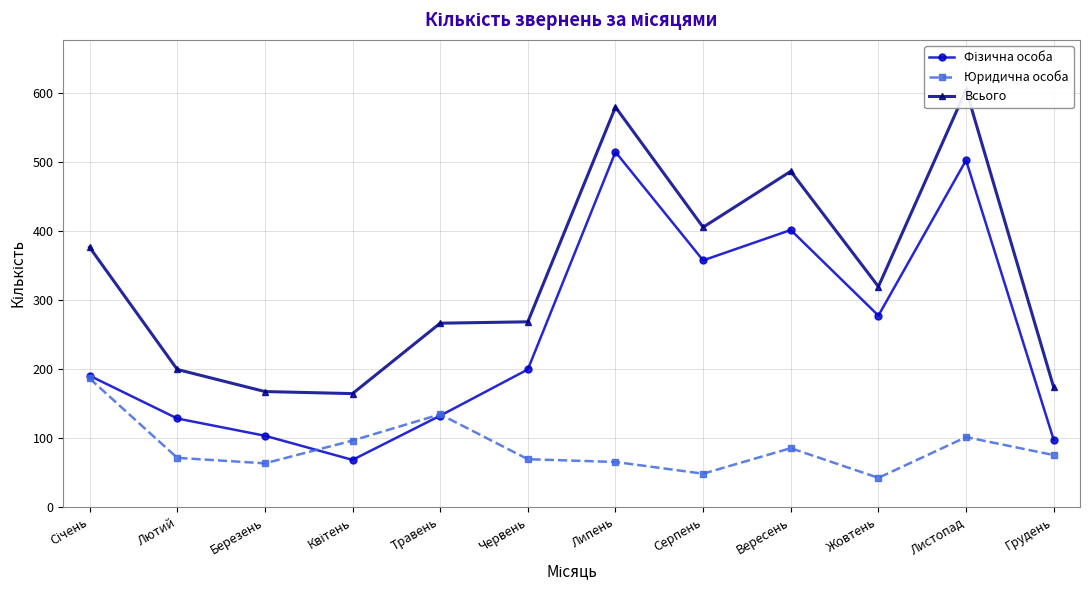

What is the average value of the Всього series?

334